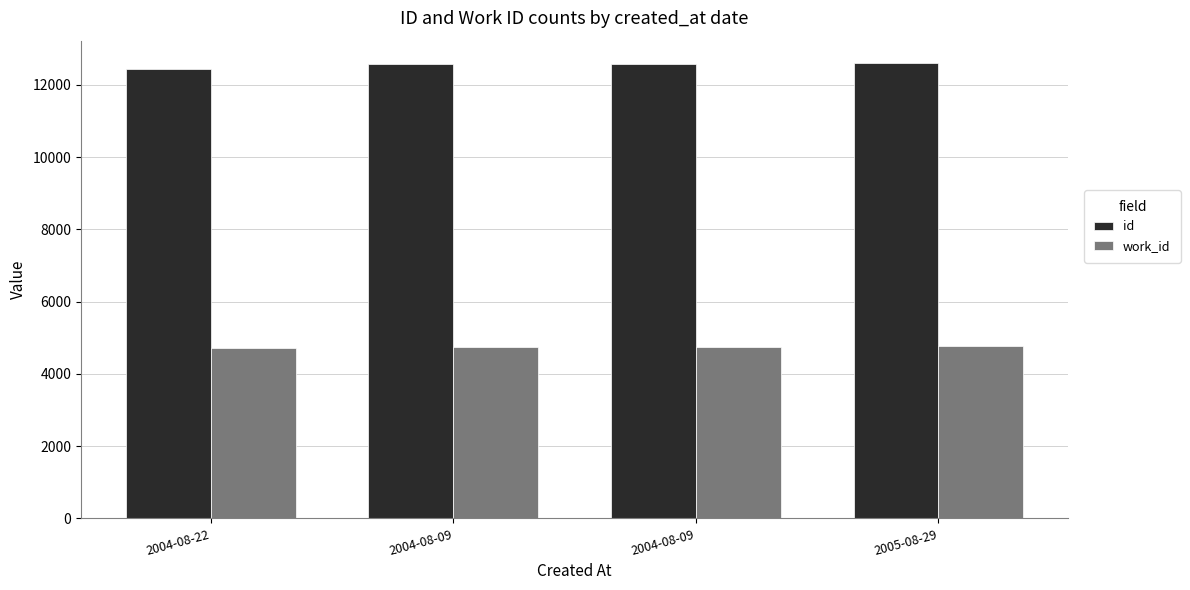

Reading right to left, transcribe all the data shown in this chart.

id: 2005-08-29=12595	2004-08-09=12582	2004-08-09=12581	2004-08-22=12440
work_id: 2005-08-29=4761	2004-08-09=4754	2004-08-09=4754	2004-08-22=4716